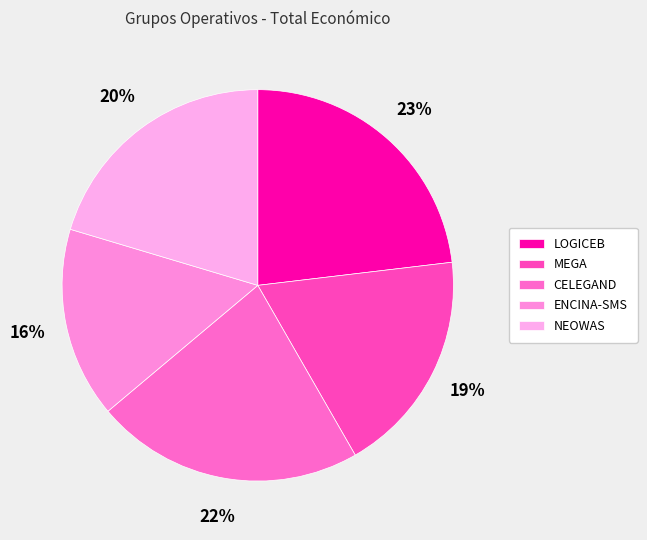

Count the number of slices in the pie.

5